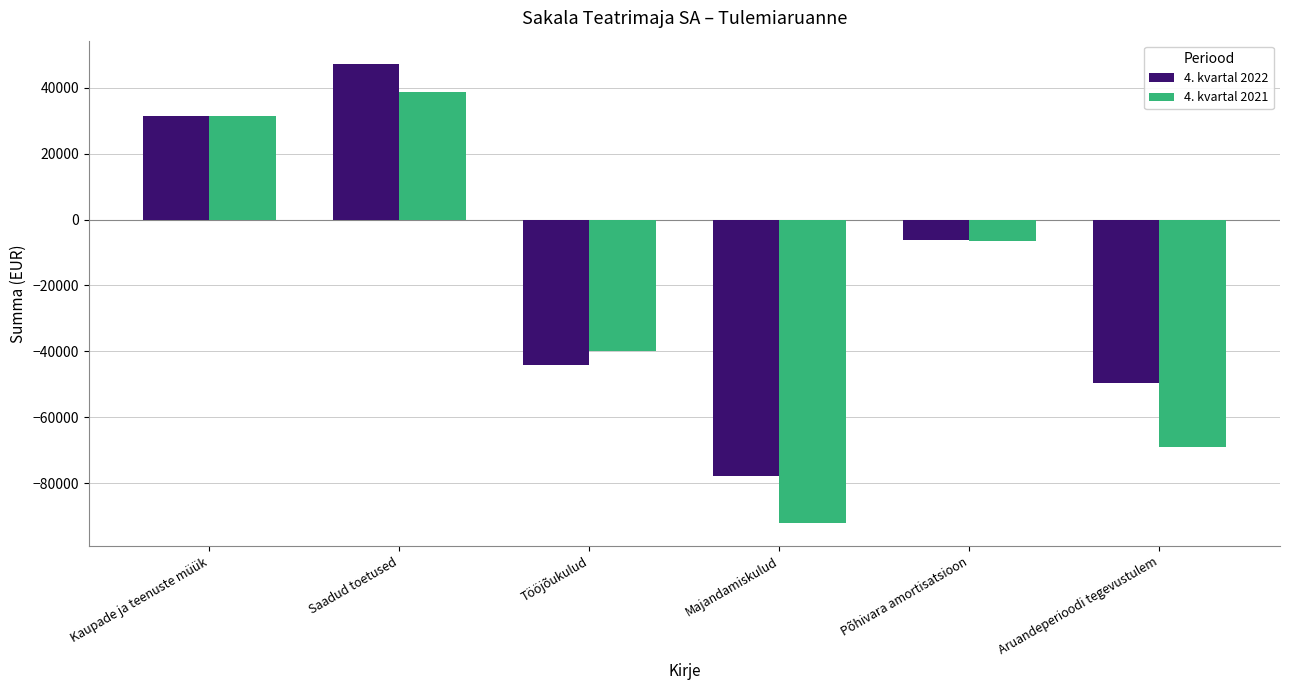

What is the difference between the highest and lowest values at Põhivara amortisatsioon?

344.6